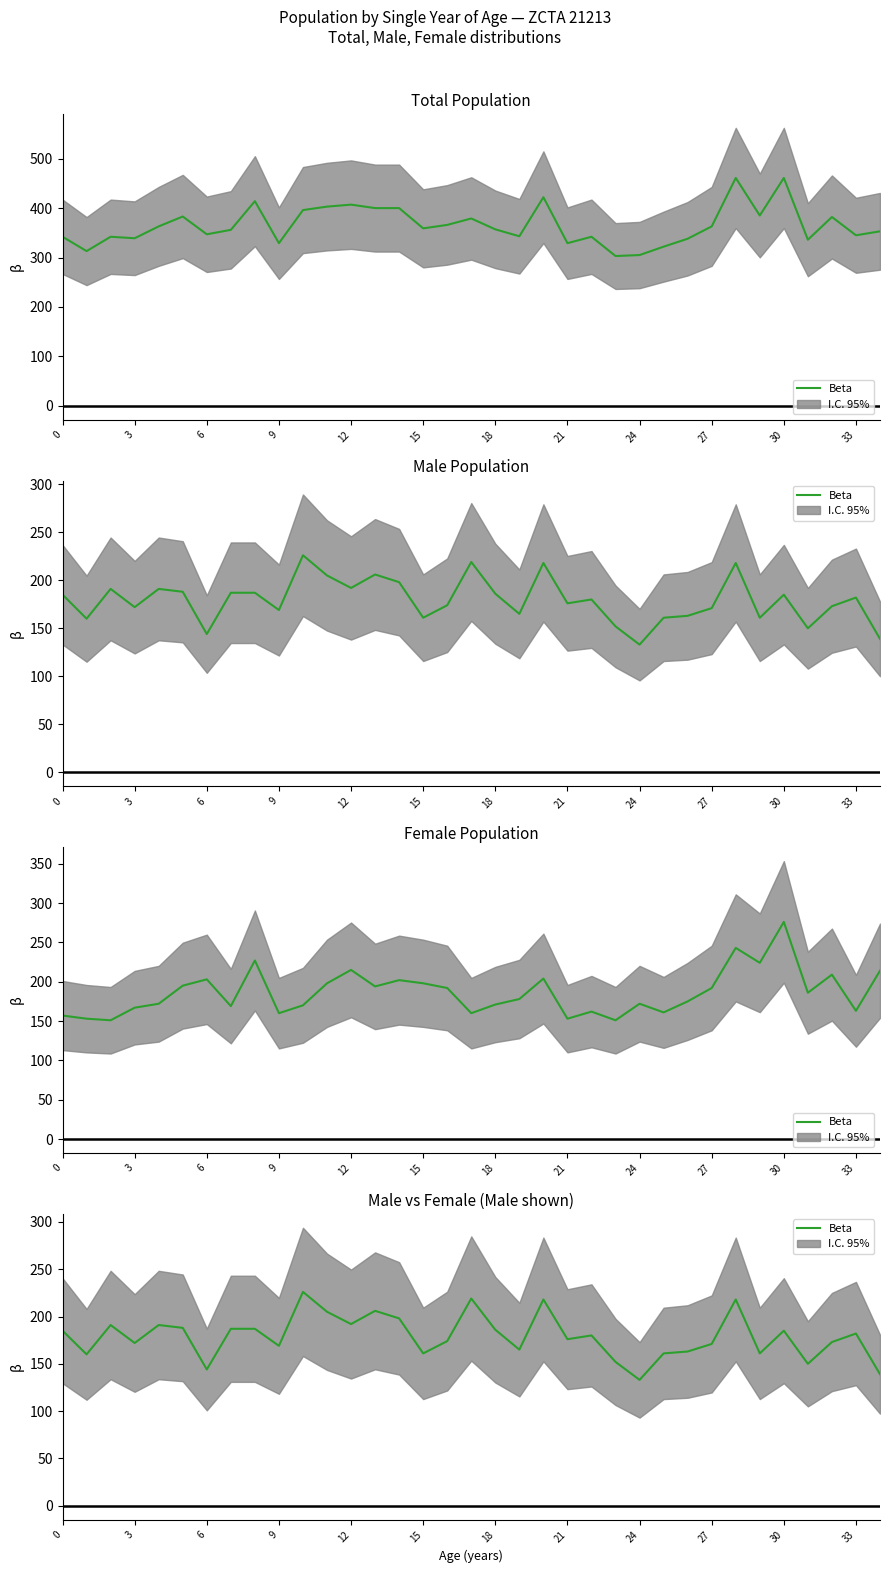

How many interior local valleys (lower than both neighbors) does the data have?

11